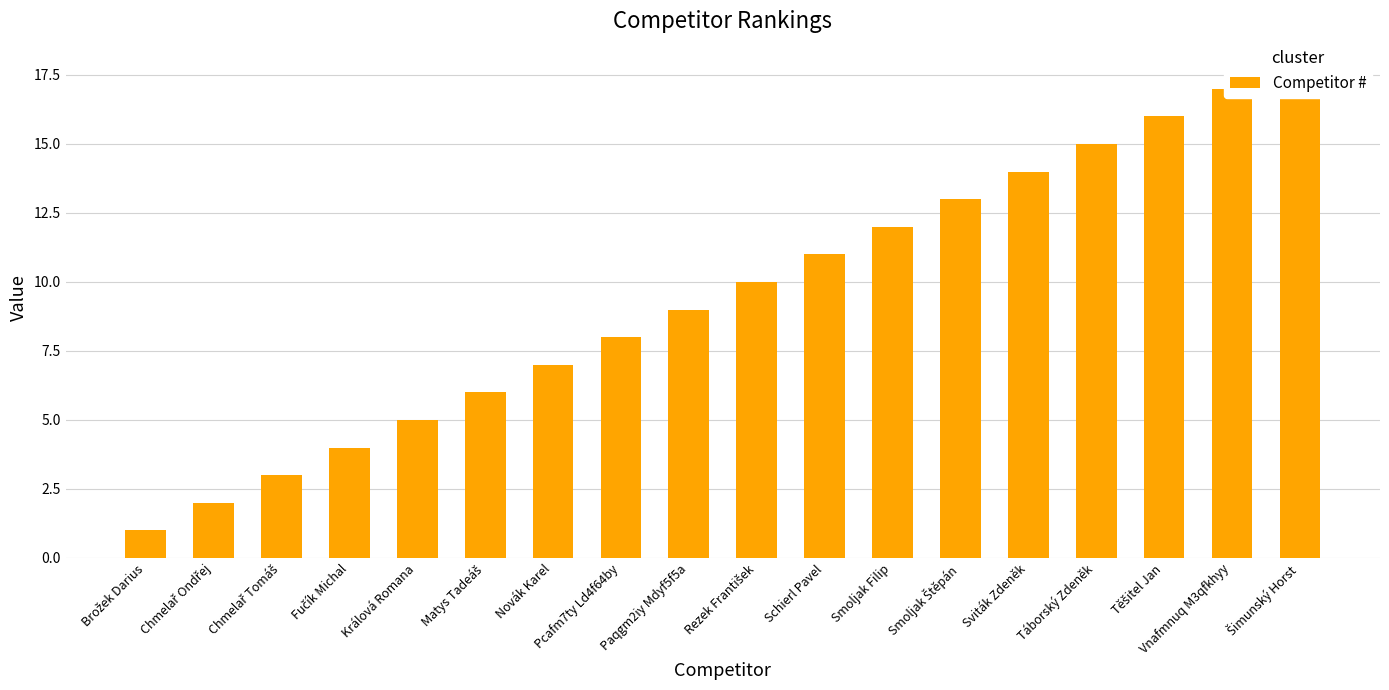

The chart shows a value of 13 at Smoljak Štěpán. True or false?

True